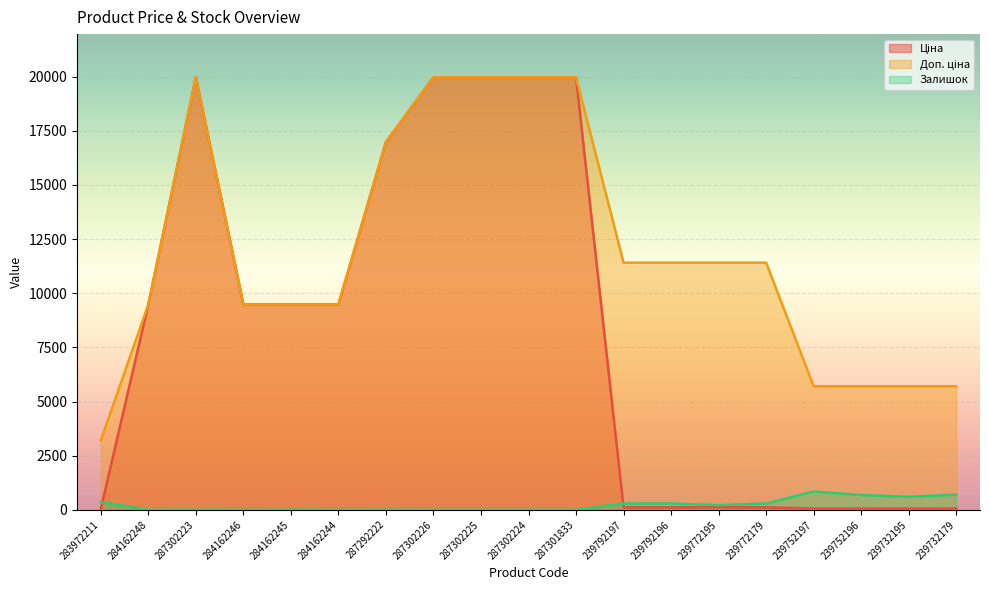

Which category has the highest value in the Залишок series?

239752197